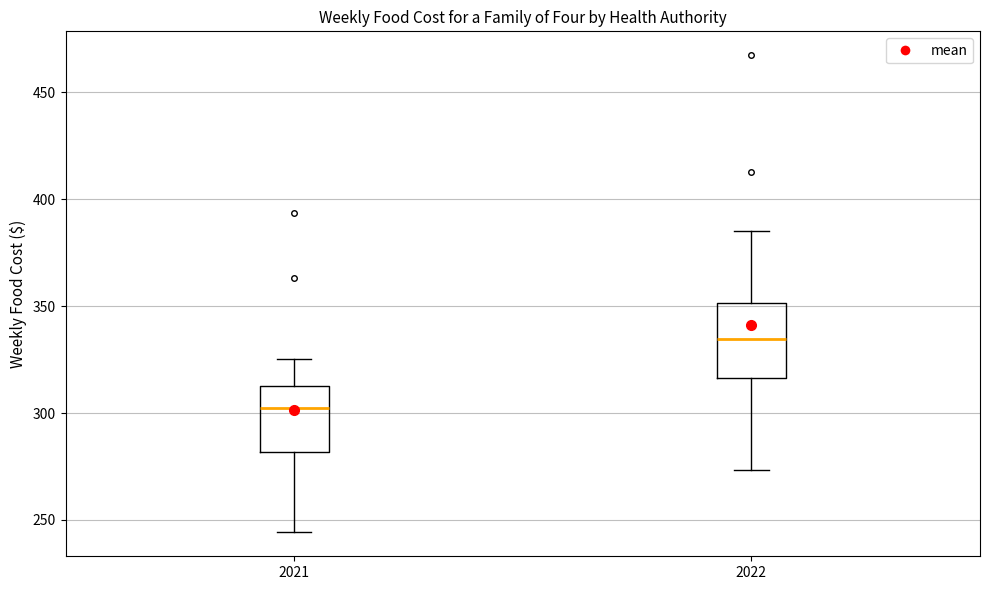

Reading left to right, read every box against the y-axis: the position of its median line, the range the box covers, and the ends of its whiskers. The values are not printed on the chart, so give them approximately, as read against the axis.

2021: median 300, box 280 to 315, whiskers 245 to 325
2022: median 335, box 315 to 350, whiskers 275 to 385